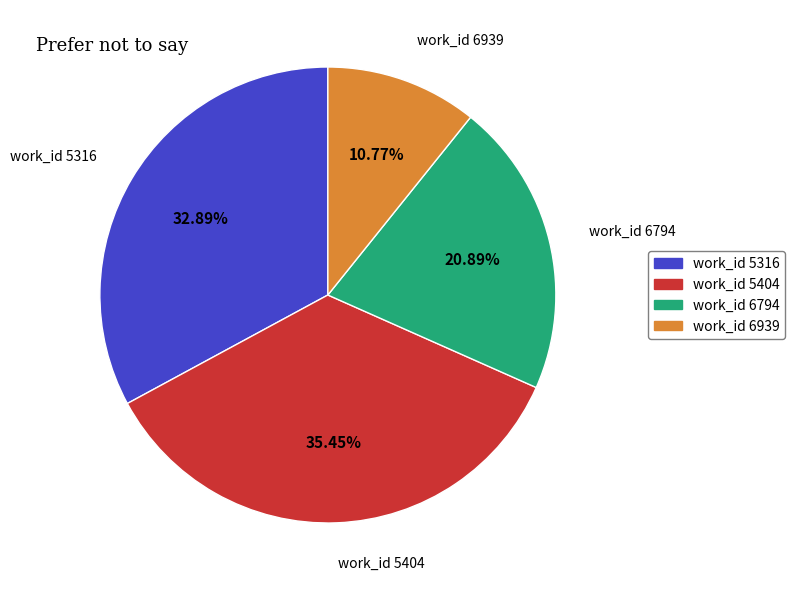

Do work_id 6939 and work_id 5316 together represent more than half of the pie?

No